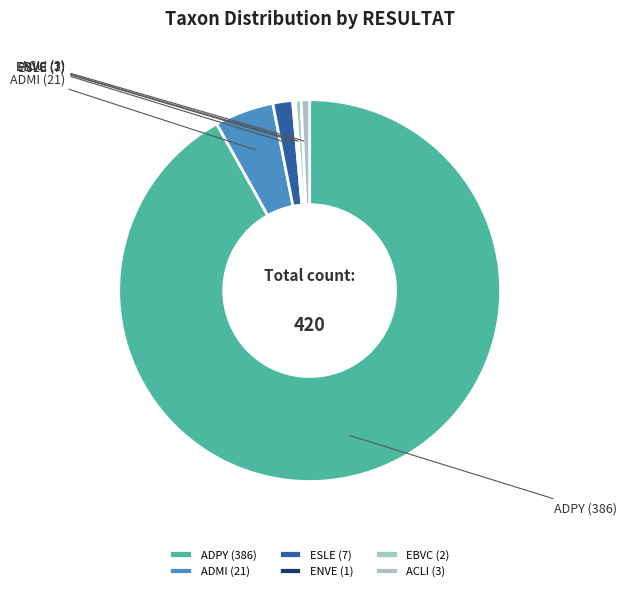

Combined, do ACLI and ESLE account for over 50%?

No